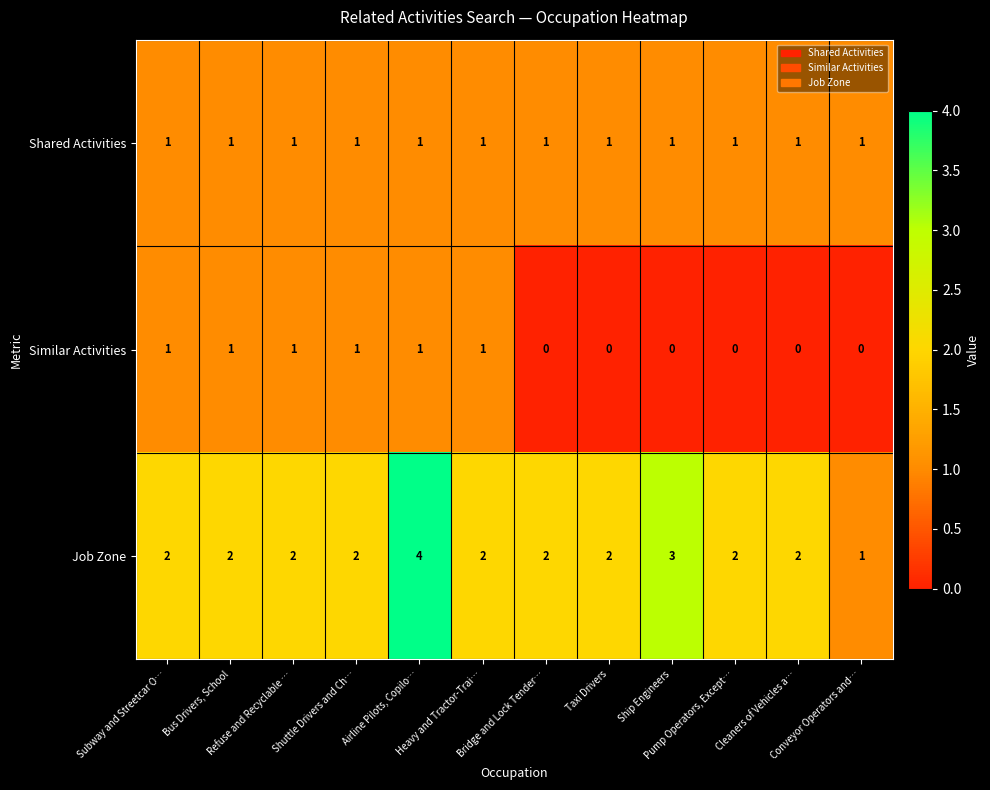

Which series has the largest total across all categories?

Job Zone